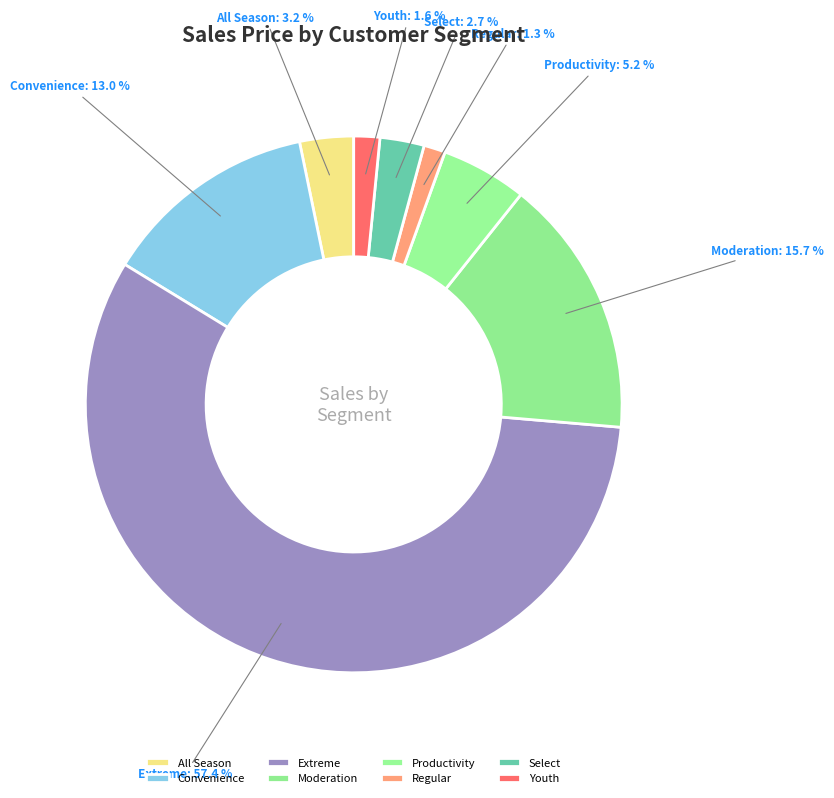

Does Youth account for over 50% of the chart?

No